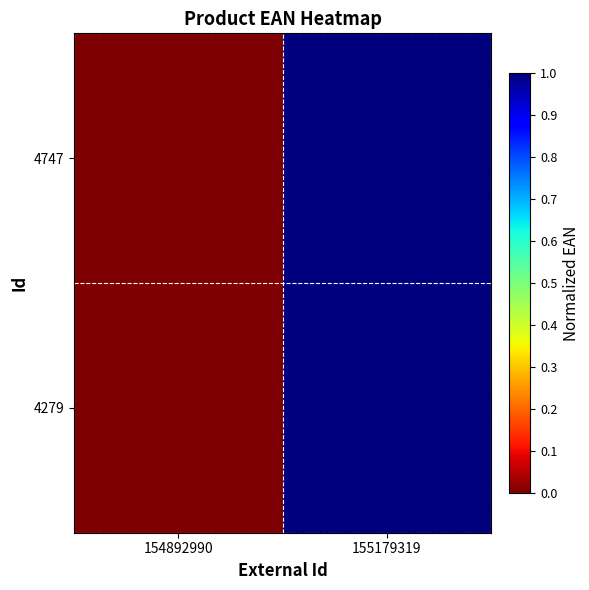

What is the total value across all series at 155179319?

2